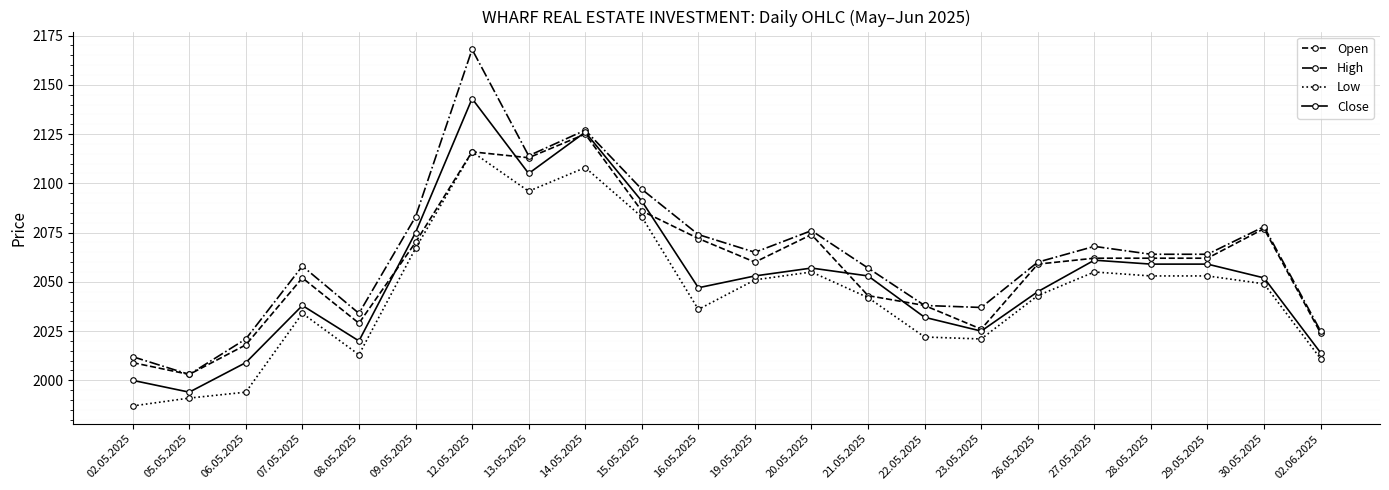

Is this an area chart (filled region under the line)?

No